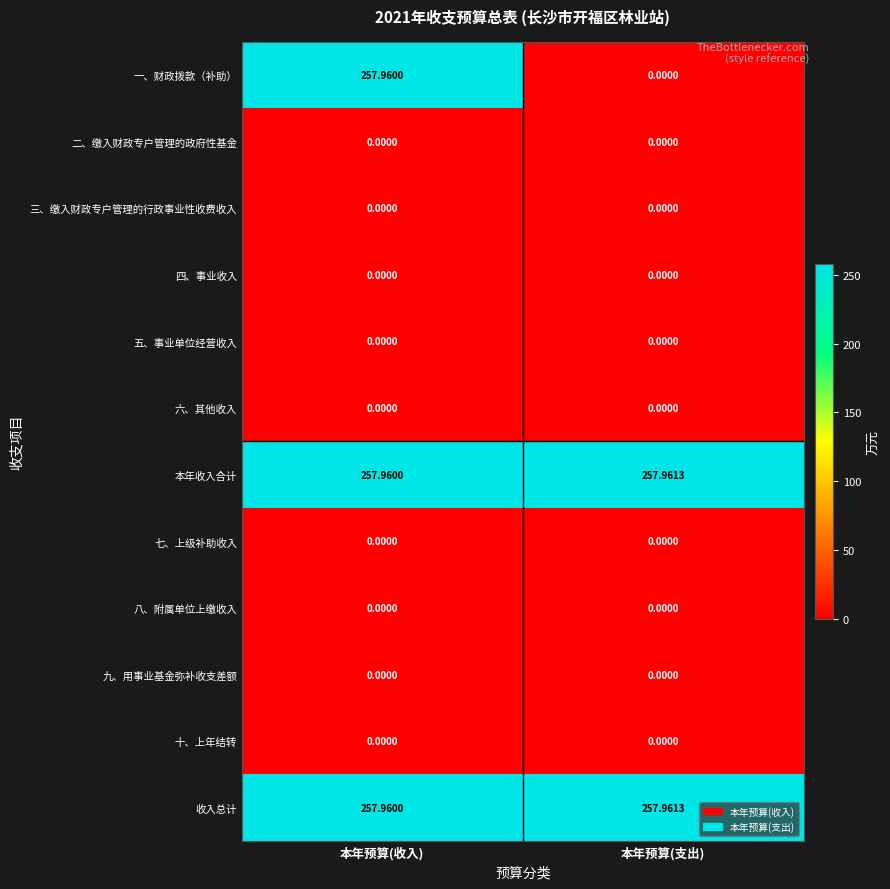

What is the spread (max minus min) of values at 本年预算(收入)?

258.0